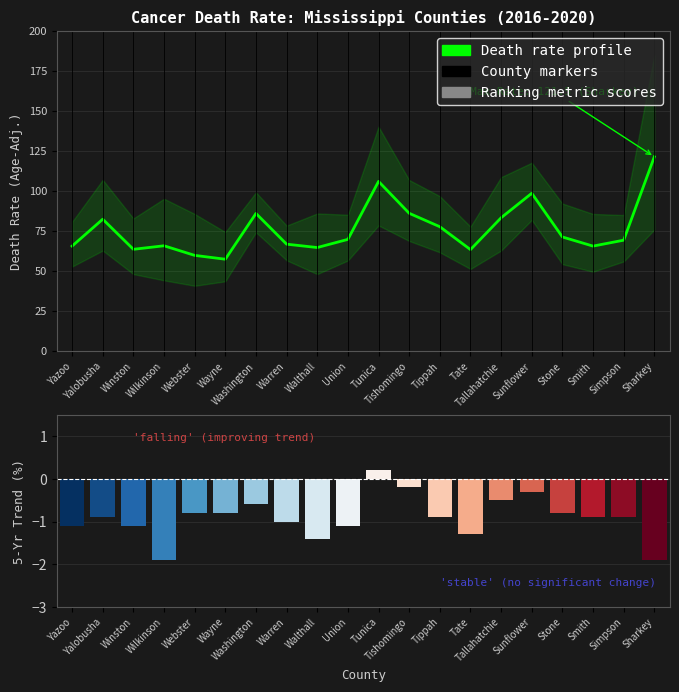

At which category is the sum across all series the highest?

Sharkey